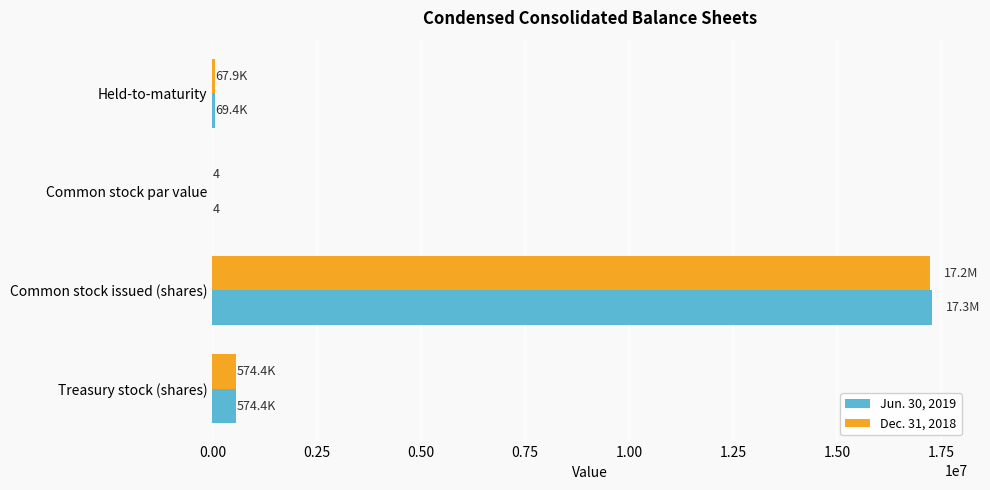

Is it true that Dec. 31, 2018 equals 574377 at Treasury stock (shares)?

True